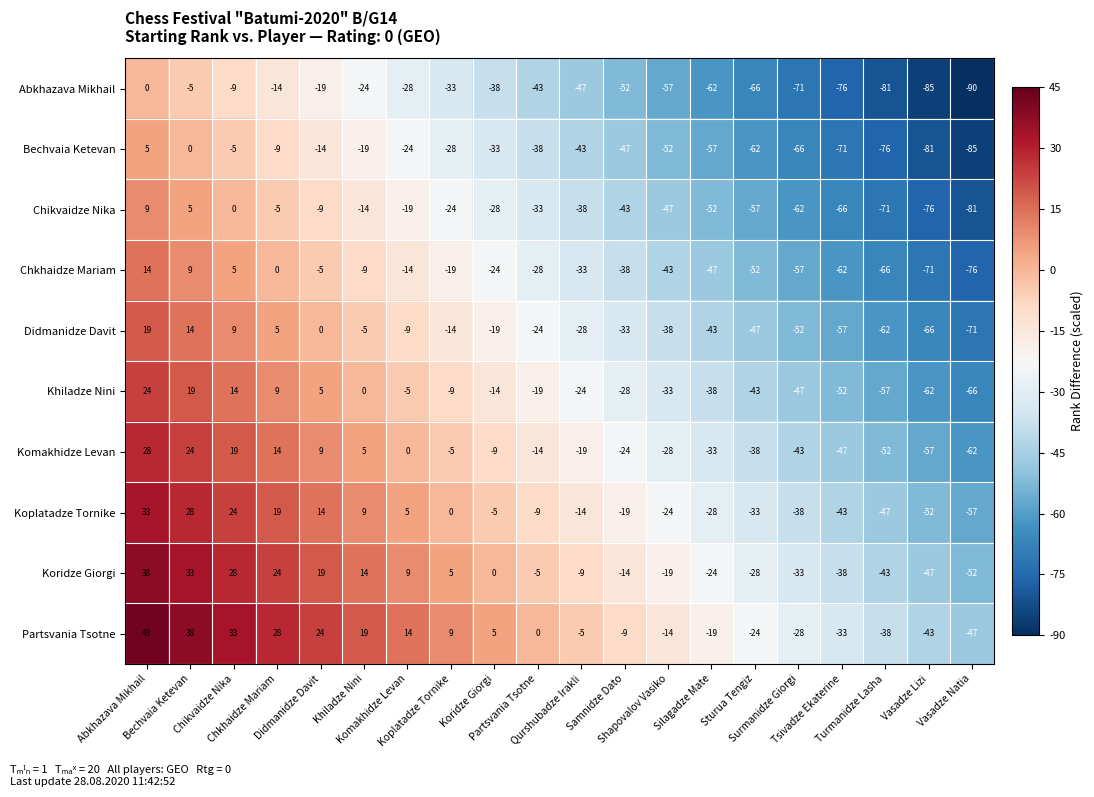

What is the maximum value shown in the chart?

43